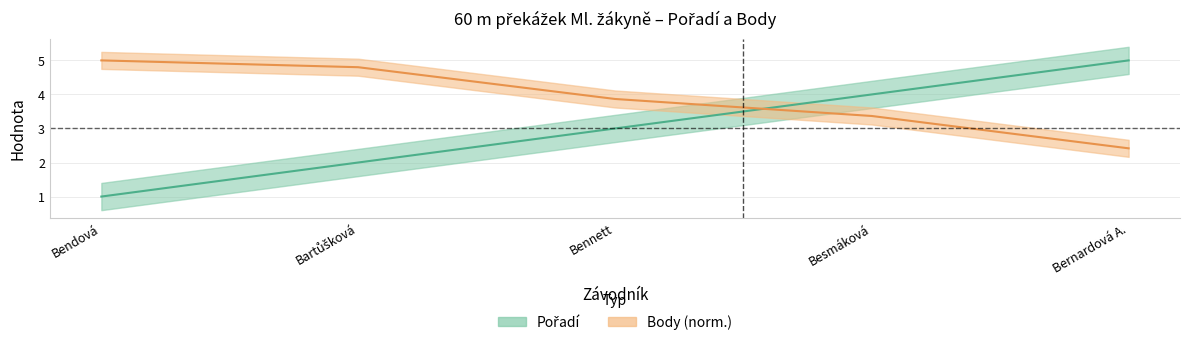

Does the chart have visible grid lines?

Yes